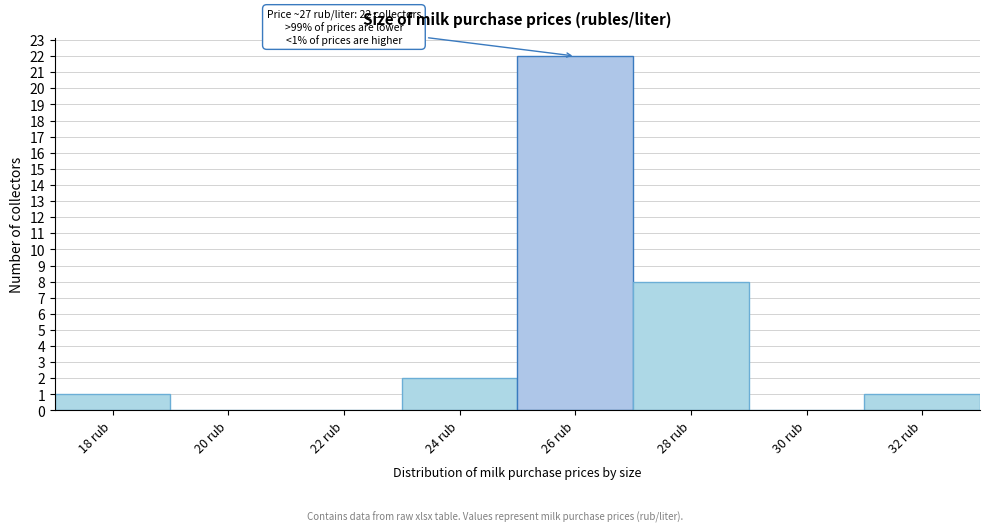

Reading right to left, transcribe all the data shown in this chart.

32 rub=1	30 rub=0	28 rub=8	26 rub=22	24 rub=2	22 rub=0	20 rub=0	18 rub=1